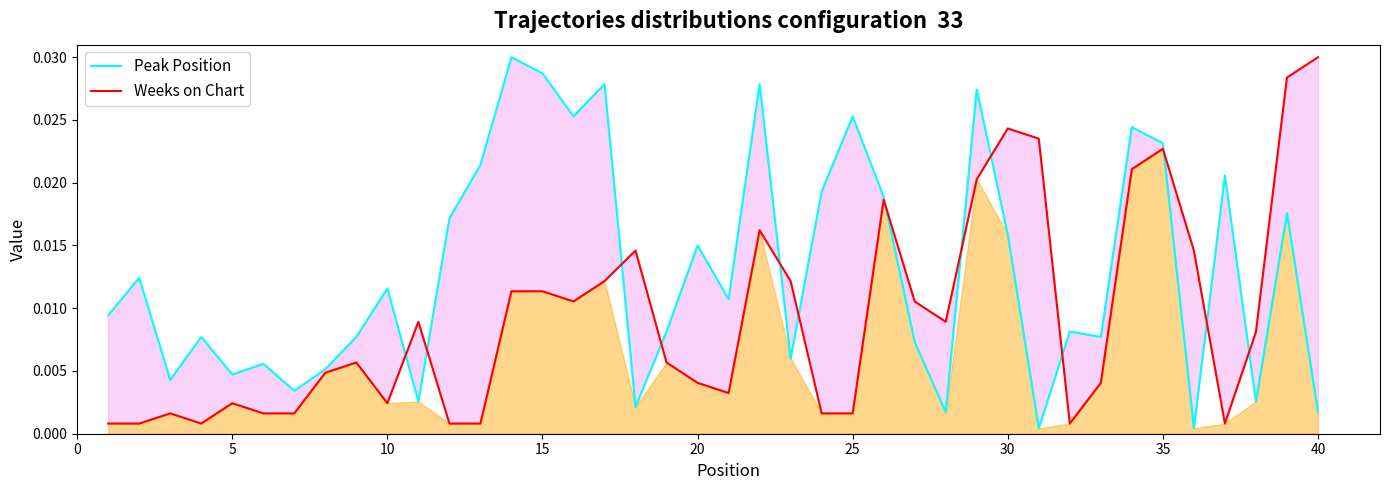

True or false: Weeks on Chart has a value of 0.0 at 15.

False